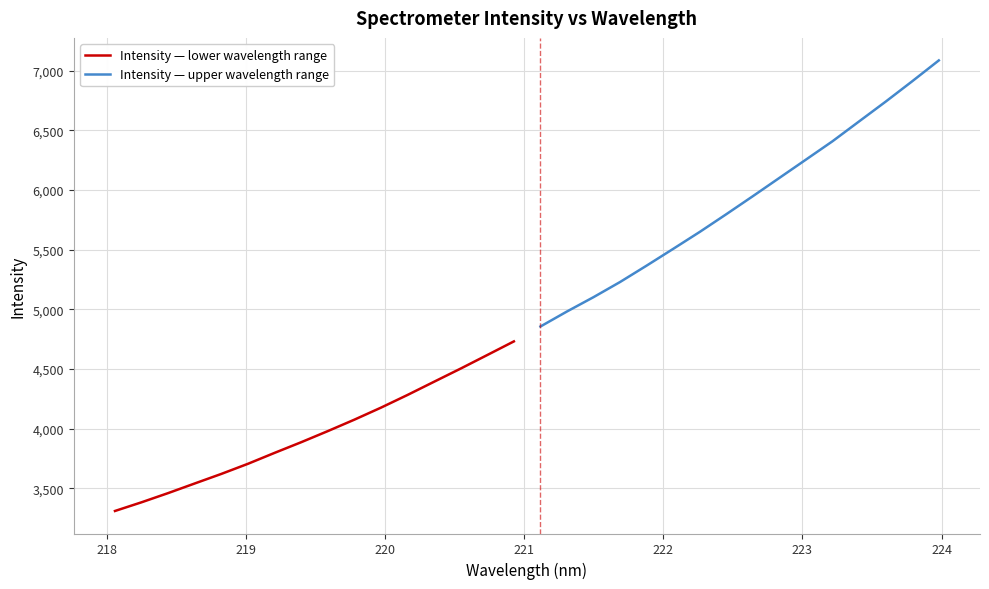

How many series are shown in this chart?

2